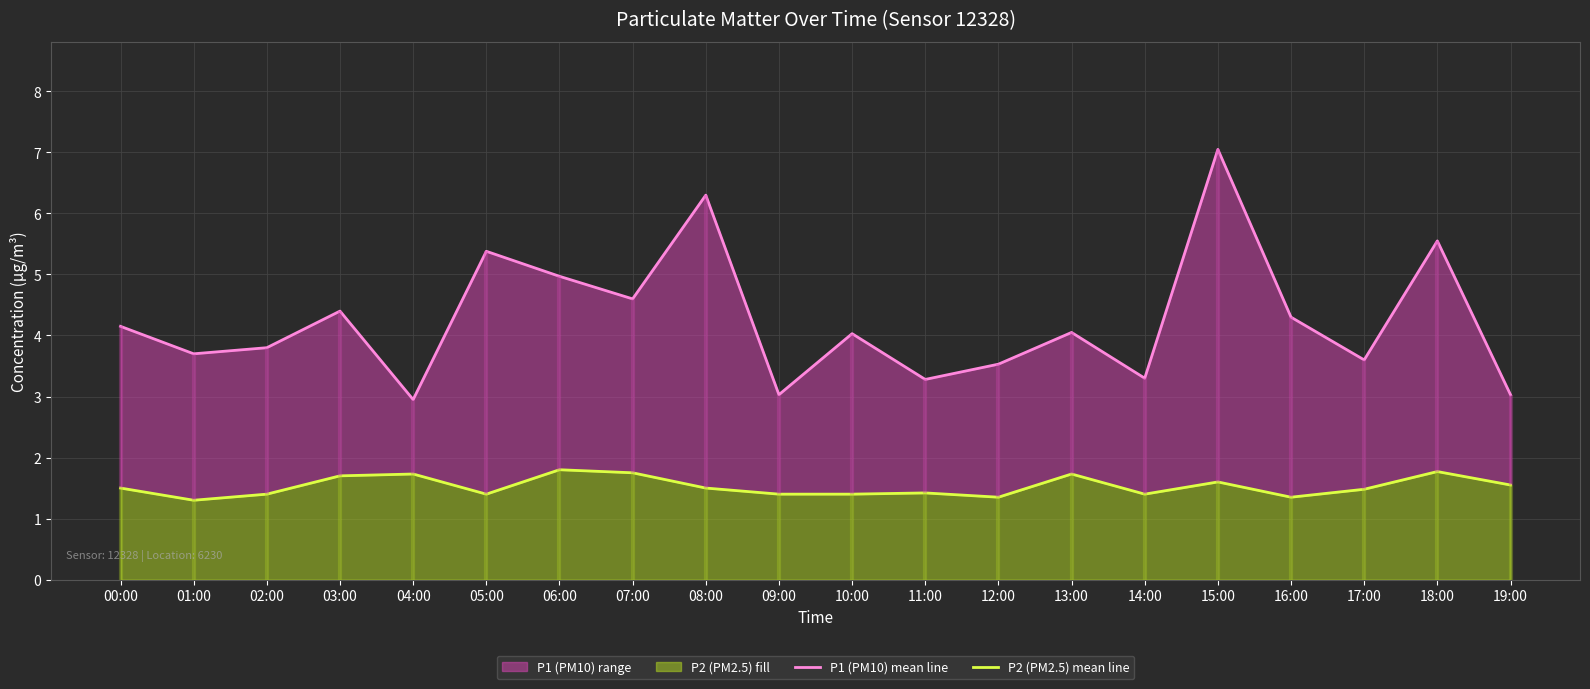

How many data points in P1 (PM10) mean line are above 4?

11